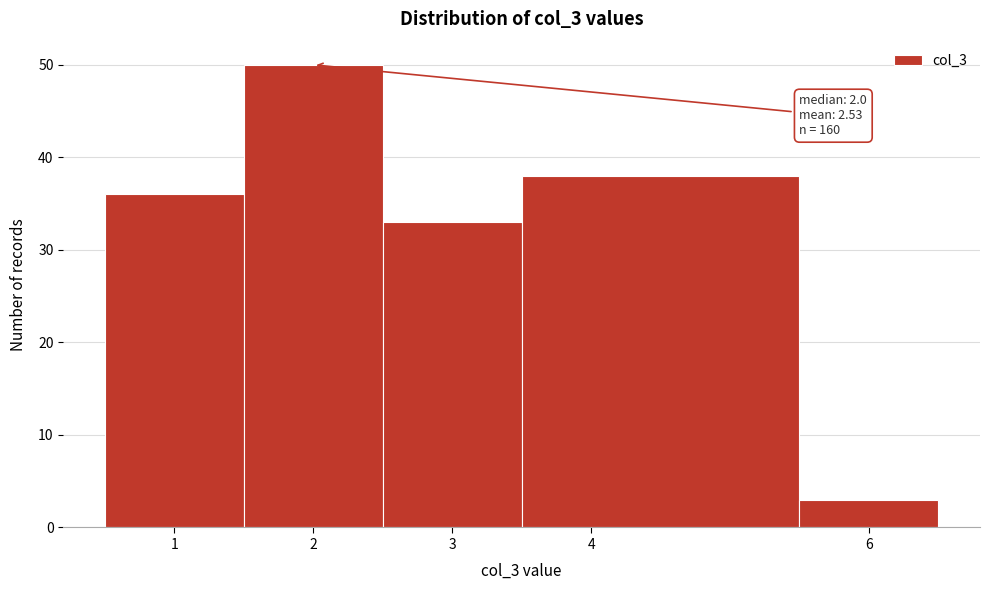

Which range on the x-axis has the tallest bar?

1.5 to 2.5